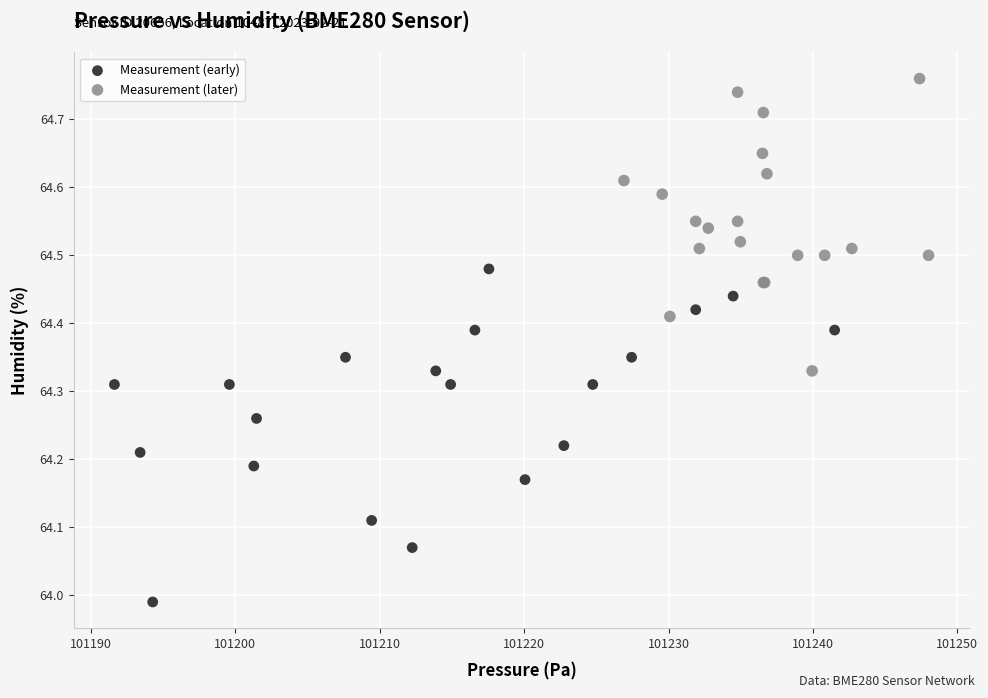

Which series contains the highest Y value?

Measurement (later)